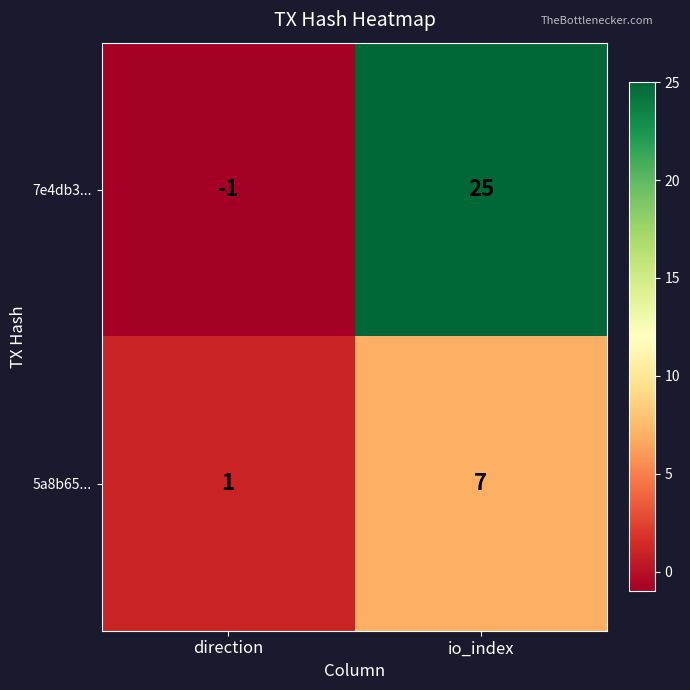

True or false: 7e4db3... has a value of -2 at direction.

False